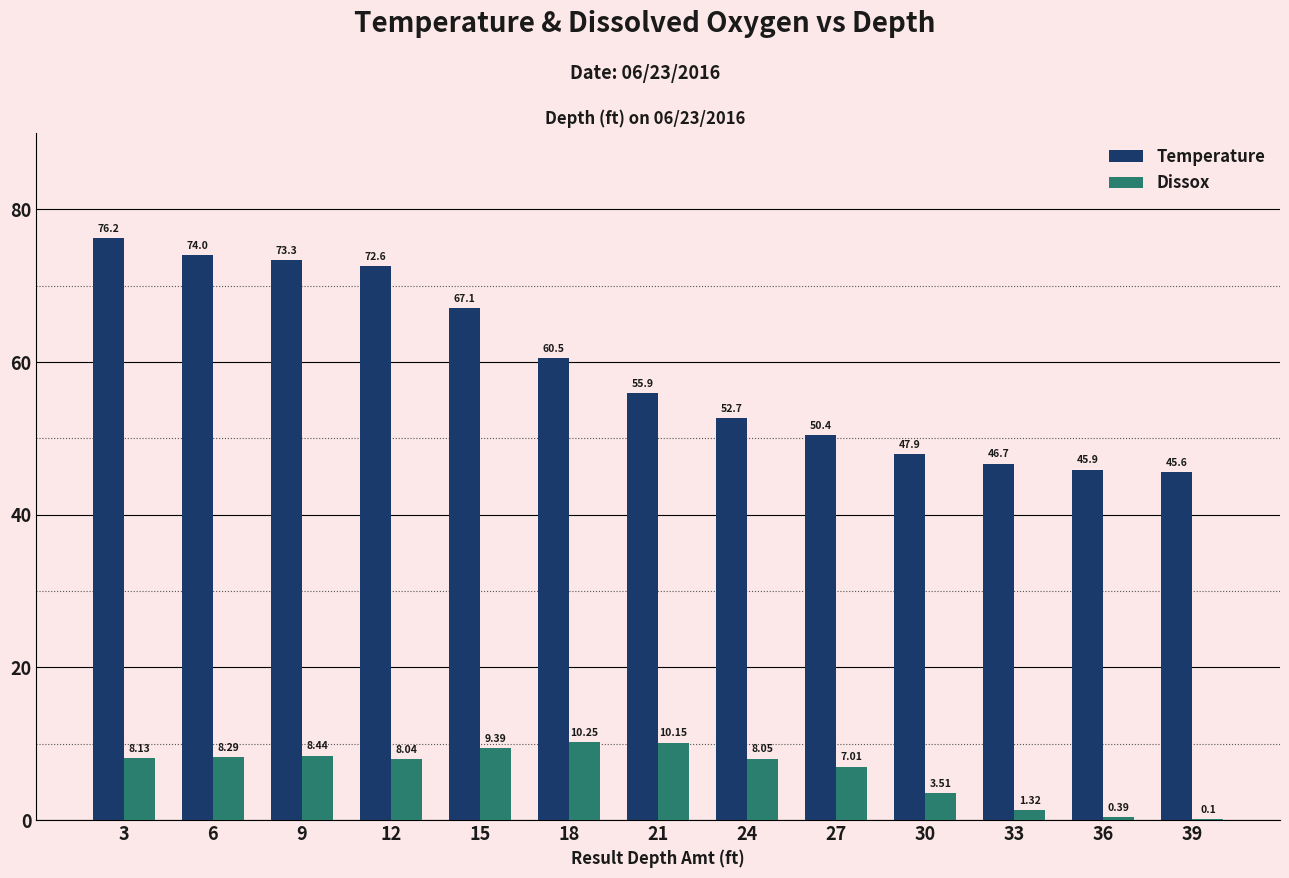

How many data points in Dissox are above 8?

8